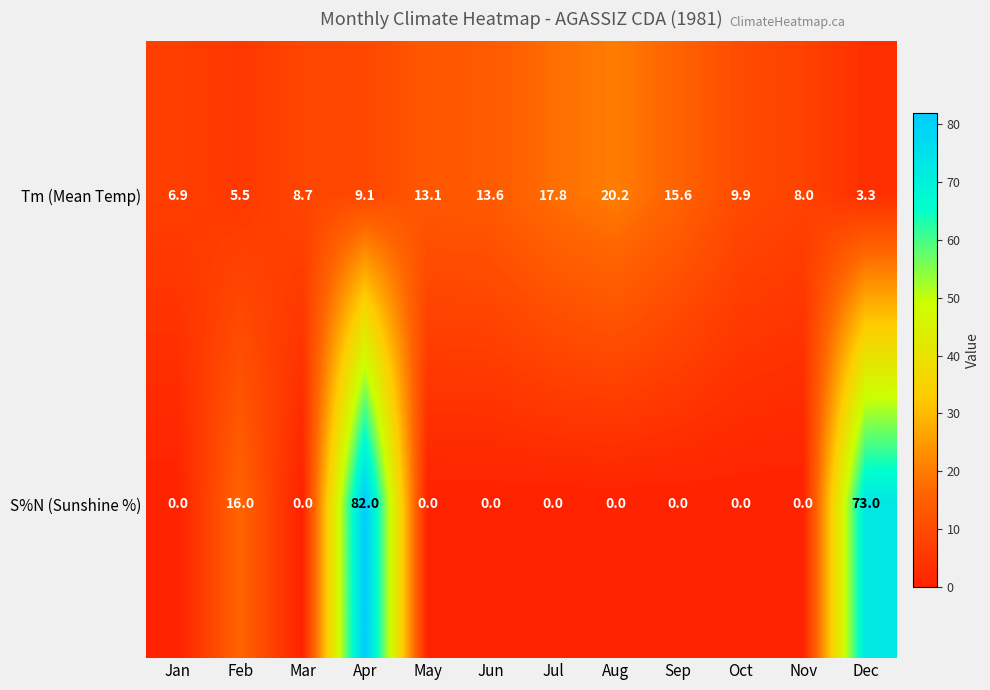

Is the value of Tm (Mean Temp) at Dec greater than the value of S%N (Sunshine %) at Jan?

Yes